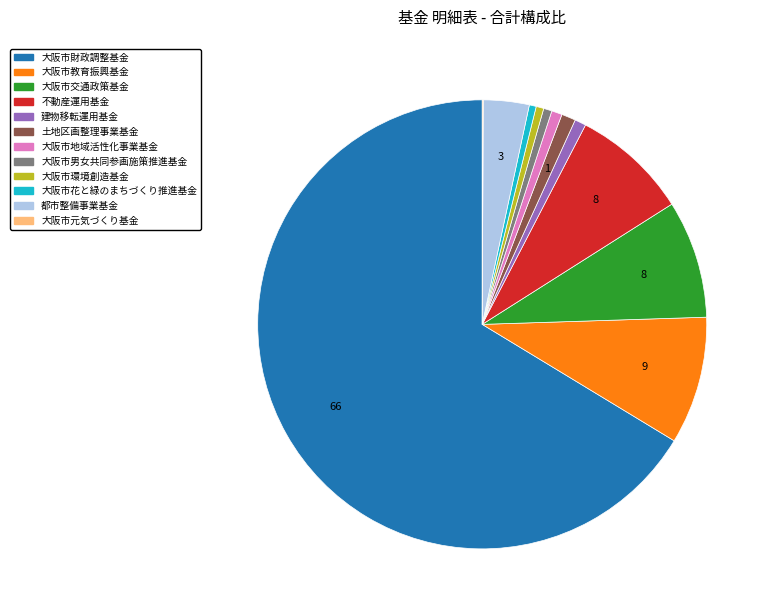

The 土地区画整理事業基金 slice represents 1% of the pie. True or false?

True